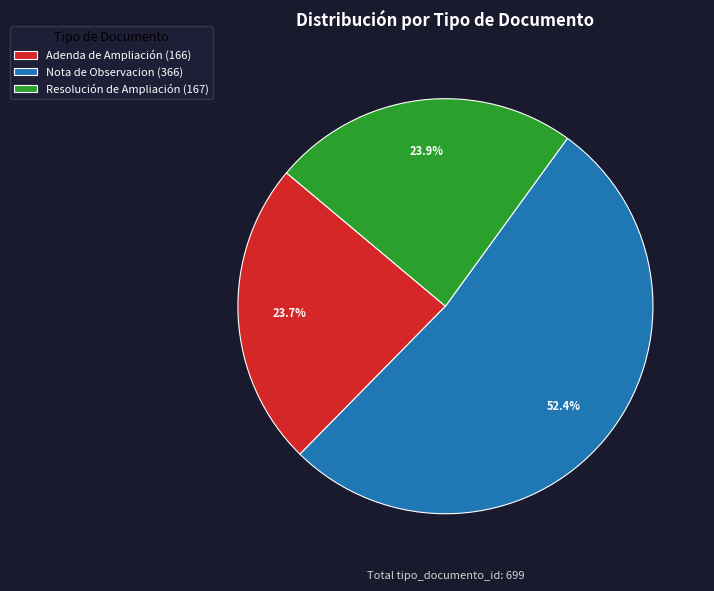

Is Nota de Observacion (366) the majority of the pie?

Yes